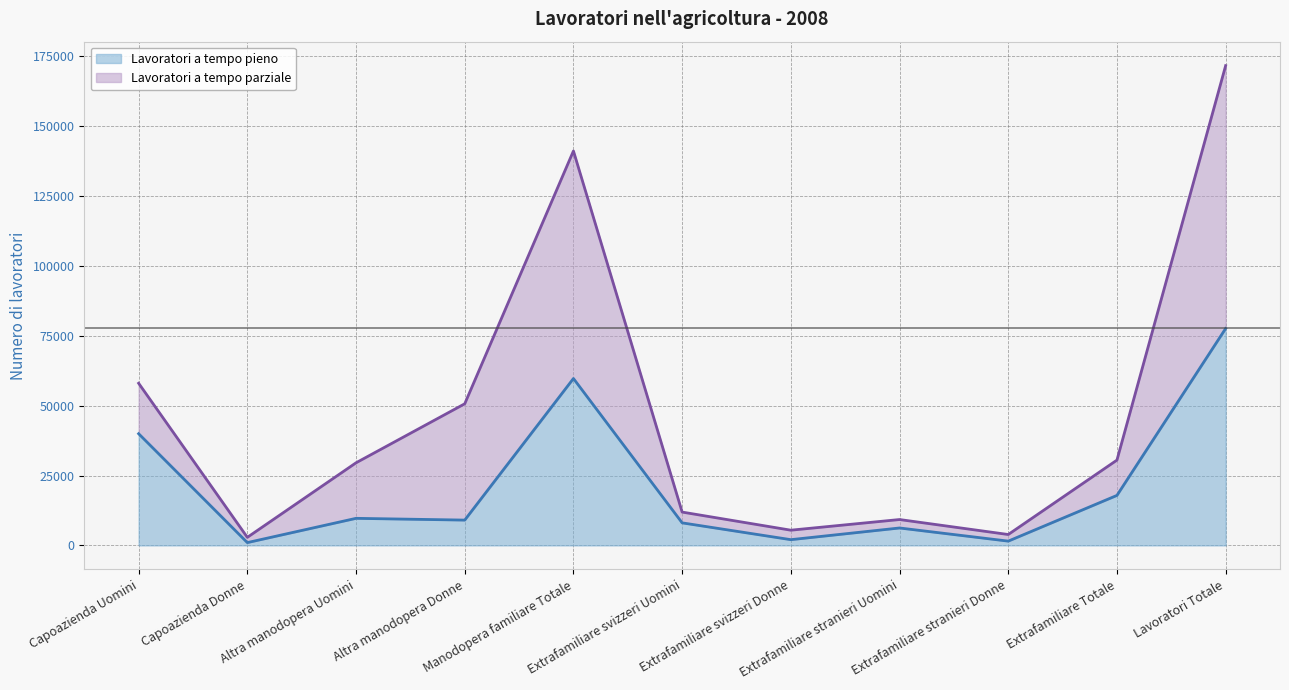

Approximately how many times larger is the value at Altra manodopera Uomini compared to Extrafamiliare svizzeri Uomini?

1.2